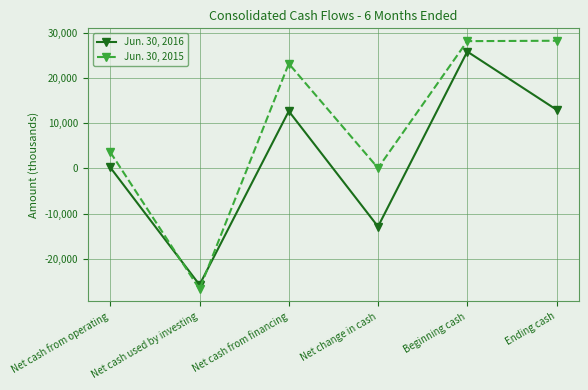

What is the lowest value of the Jun. 30, 2016 series?

-25798